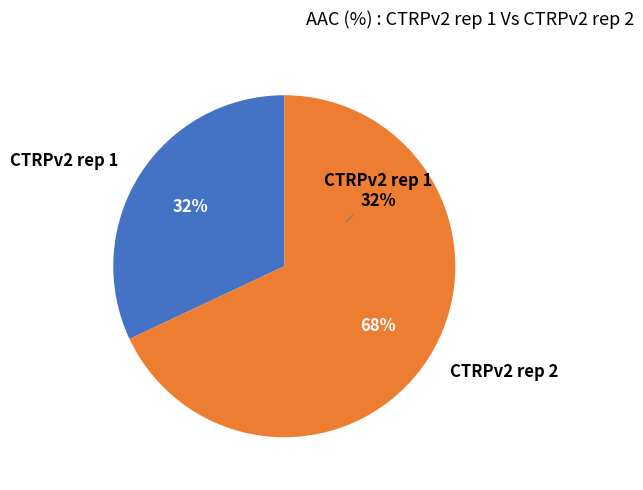

What is the total percentage of CTRPv2 rep 1 and CTRPv2 rep 2?

100.0%